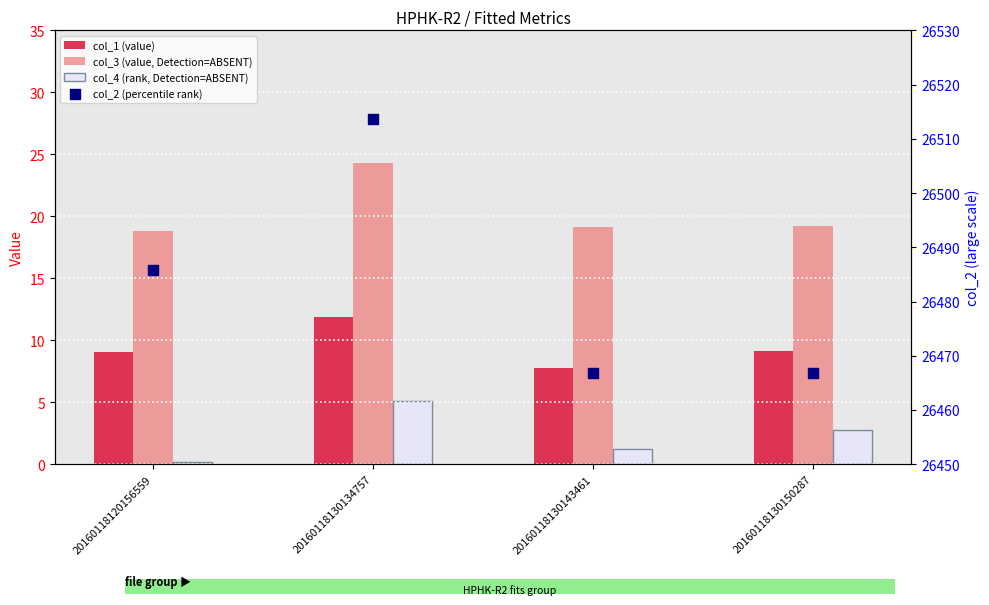

Which series has the largest total across all categories?

col_2 (percentile rank)